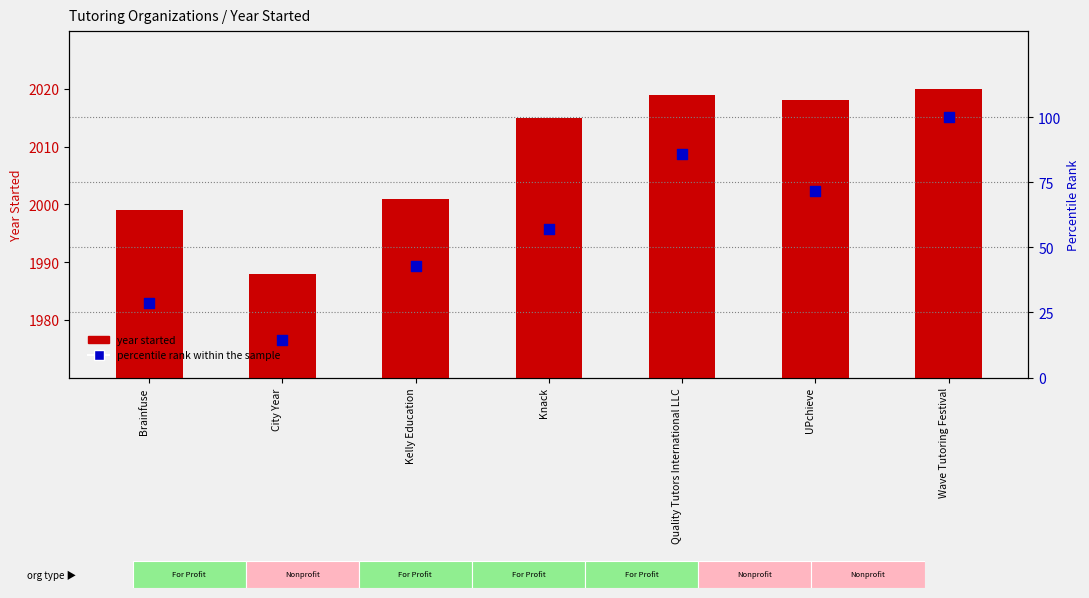

At which category is the sum across all series the highest?

Wave Tutoring Festival